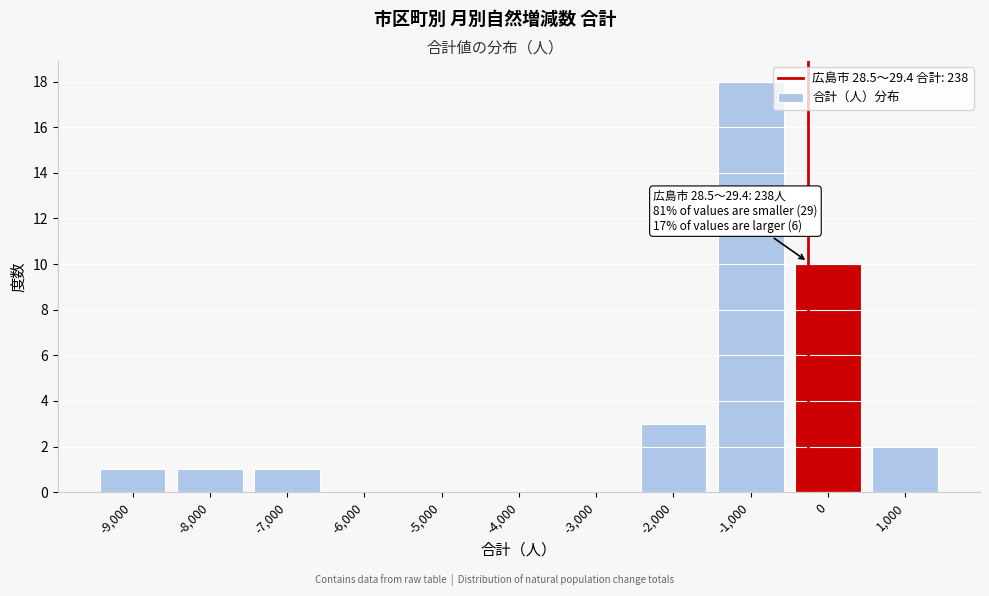

Reading right to left, transcribe all the data shown in this chart.

1,000=2	0=10	-1,000=18	-2,000=3	-3,000=0	-4,000=0	-5,000=0	-6,000=0	-7,000=1	-8,000=1	-9,000=1